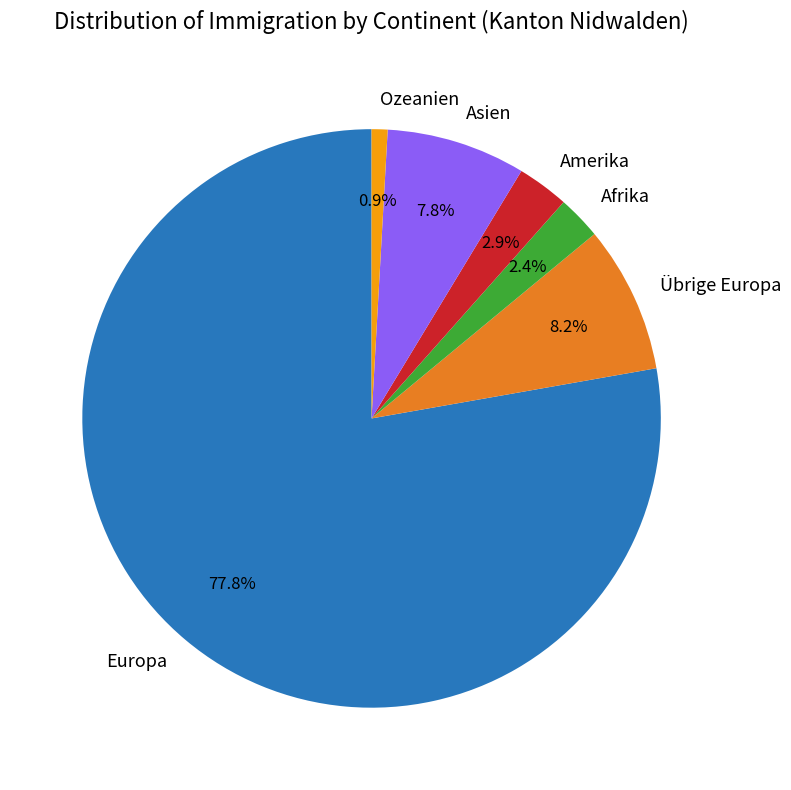

Is there a majority slice in this chart?

Yes